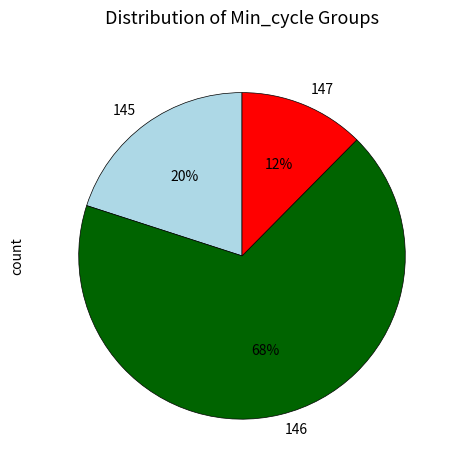

Is it true that 146 is 68% of the pie?

True